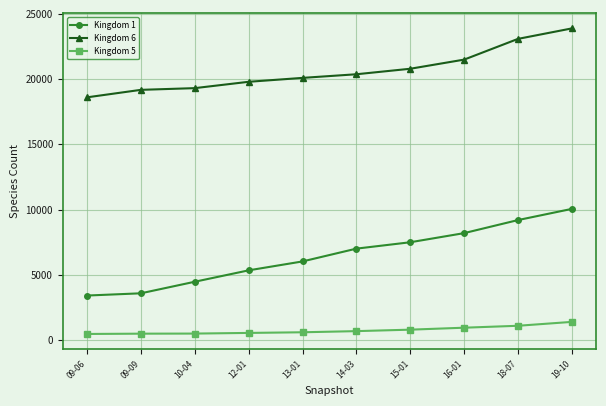

What is the label of the 10th point from the right?

09-06